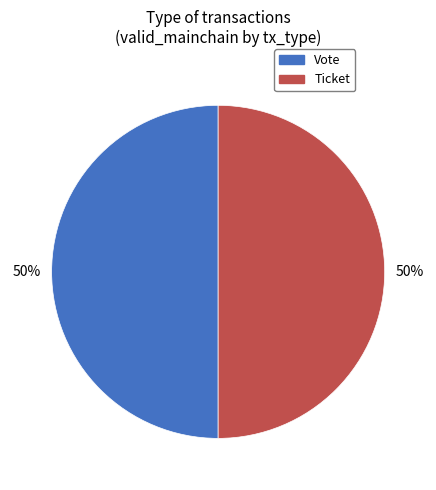

To the nearest percent, what is the difference between the largest and smallest slice percentages?

0%